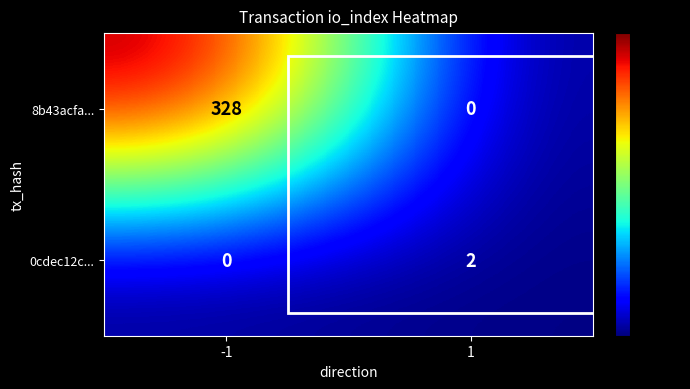

Is it true that 8b43acfa... equals 0 at 1?

True